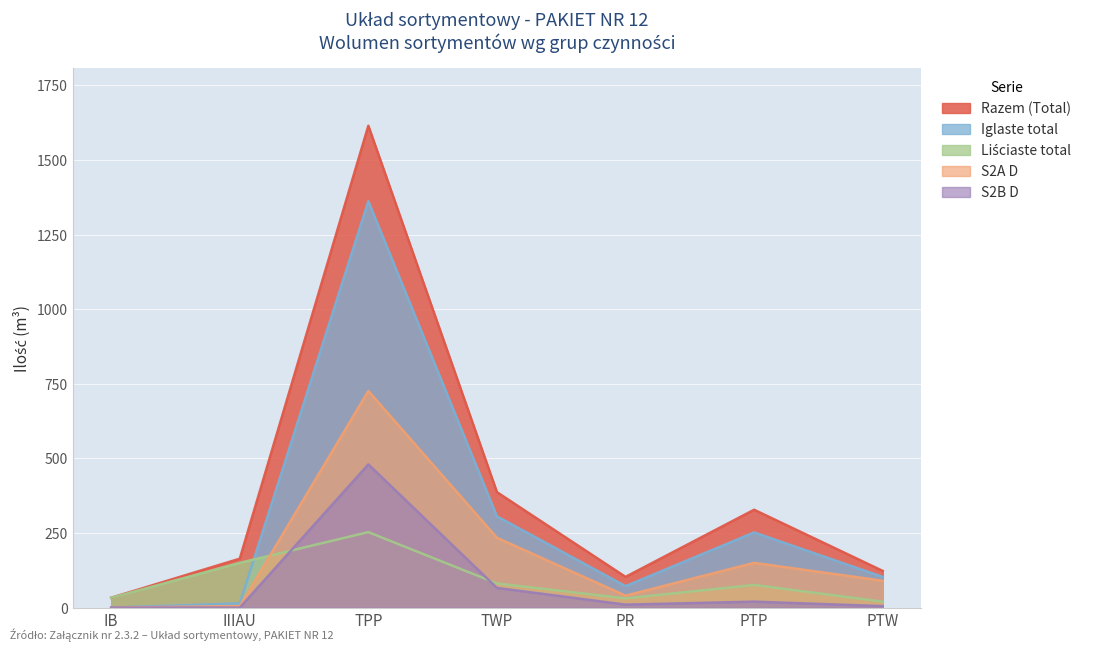

What is the value of the Razem (Total) point at the 4th from the left?

387